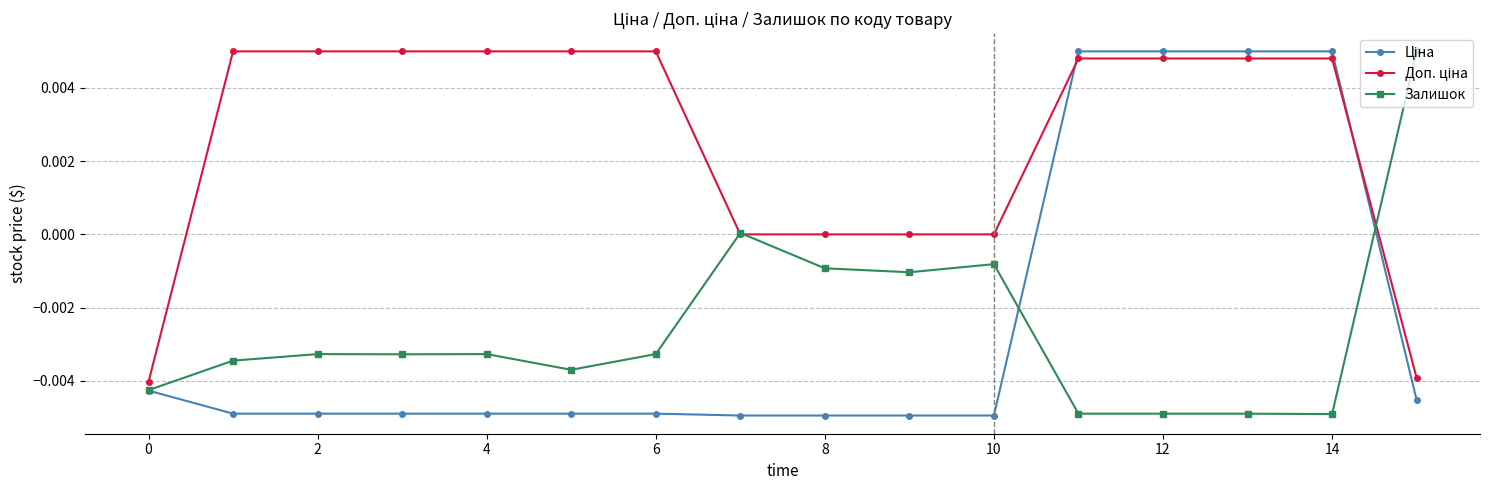

How many lines are shown in the chart?

3